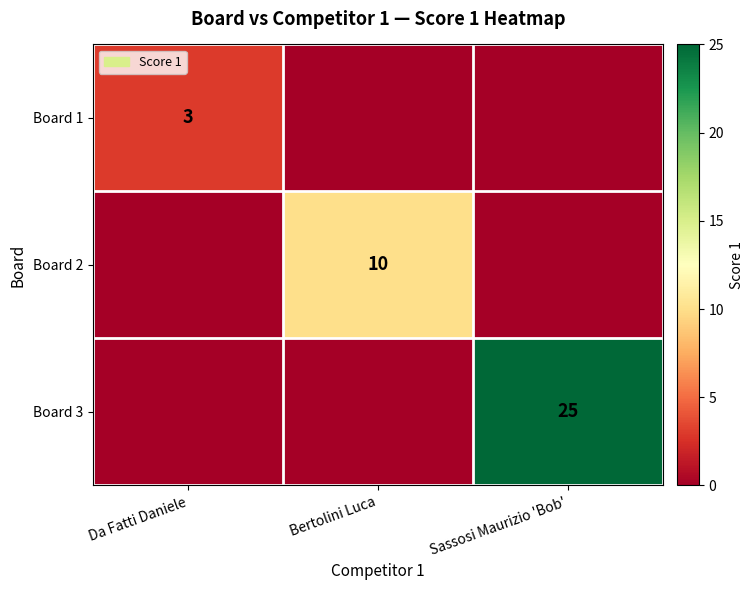

The value of Board 3 at Sassosi Maurizio 'Bob' is 10. True or false?

False